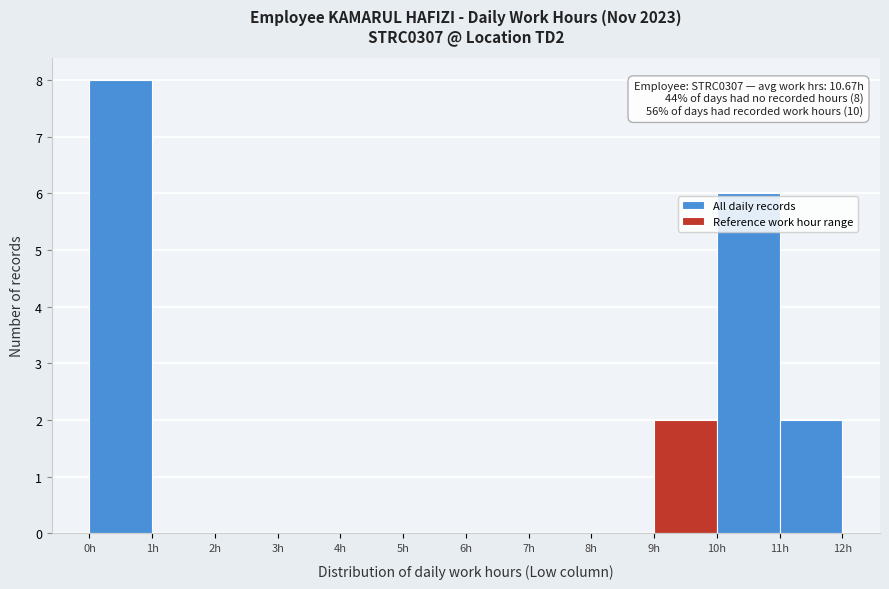

Which range on the x-axis has the tallest bar?

0 to 1